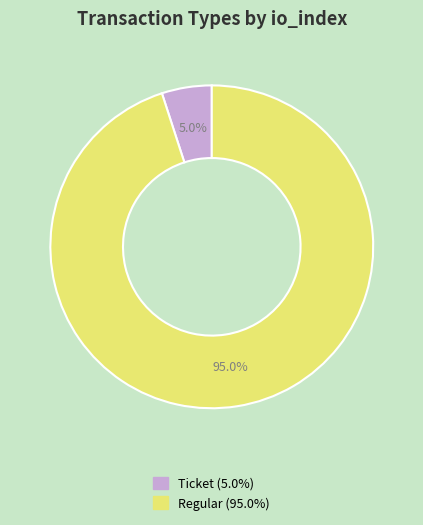

Is there any slice that represents more than half of the pie?

Yes